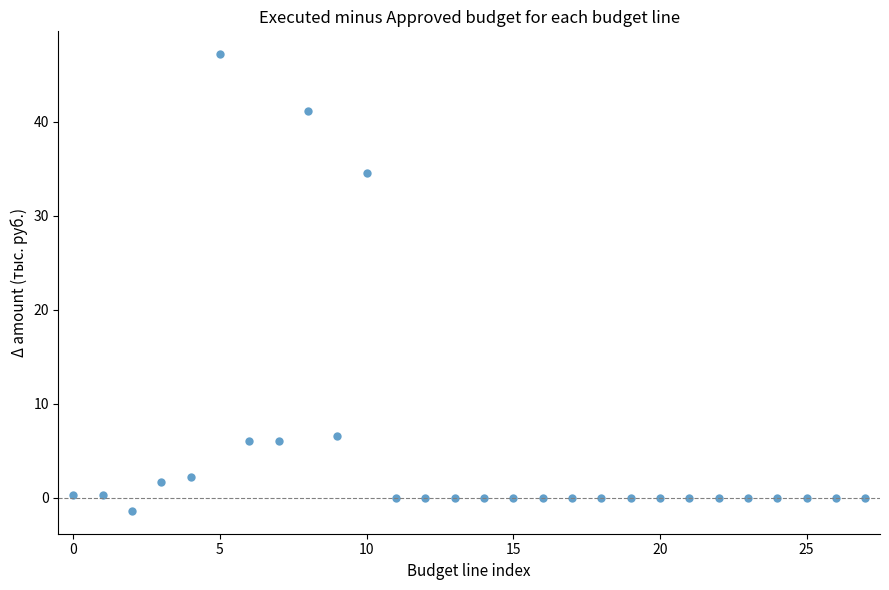

What Y value in the scatter plot is closest to 22?

34.6